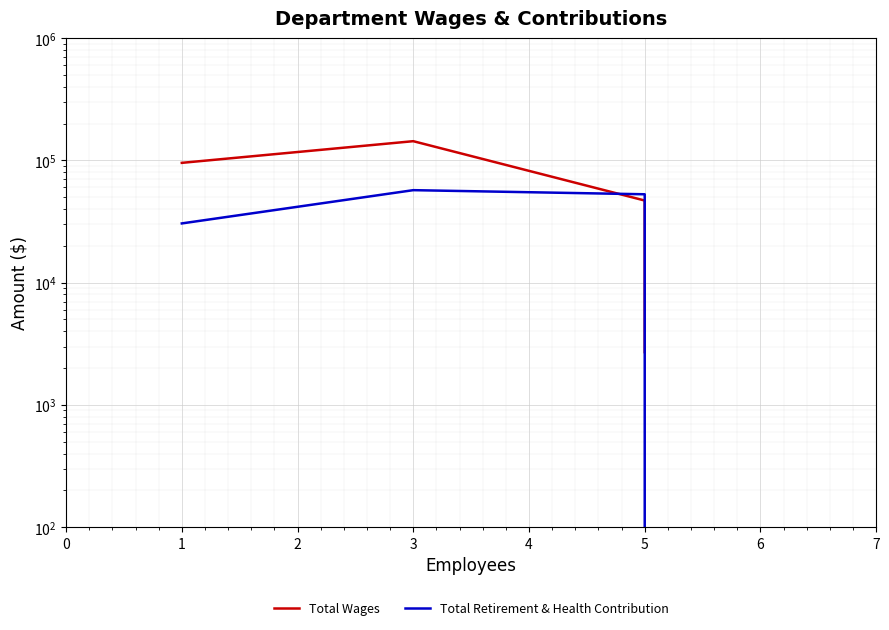

What is the difference between the second highest and minimum values in the Total Wages series?

92669.0